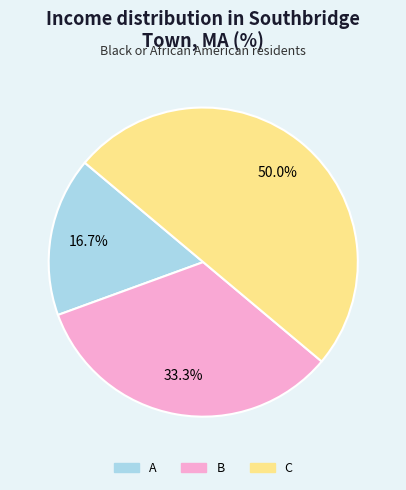

How many segments does this pie chart have?

3